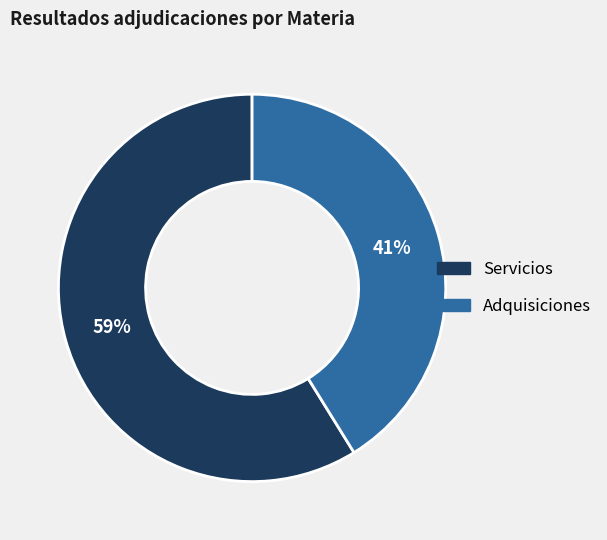

Which slice is the largest?

Servicios